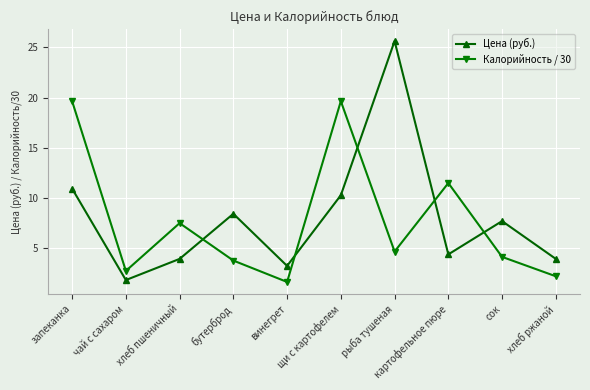

Which series ends up on top after the final intersection of Цена (руб.) and Калорийность / 30?

Цена (руб.)